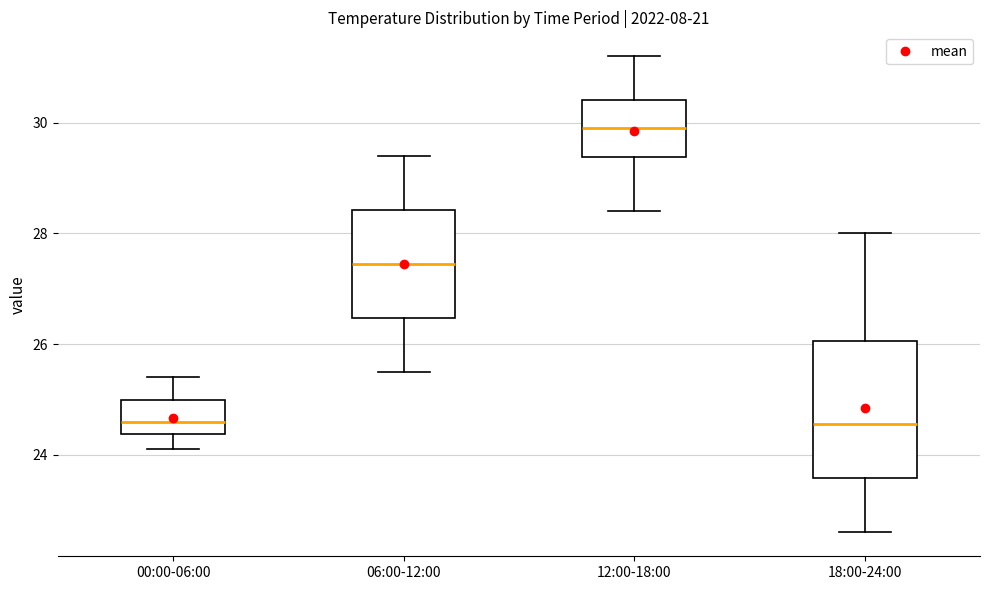

Reading left to right, read every box against the y-axis: the position of its median line, the range the box covers, and the ends of its whiskers. The values are not printed on the chart, so give them approximately, as read against the axis.

00:00-06:00: median 24.6, box 24.4 to 25.0, whiskers 24.2 to 25.4
06:00-12:00: median 27.4, box 26.4 to 28.4, whiskers 25.6 to 29.4
12:00-18:00: median 30.0, box 29.4 to 30.4, whiskers 28.4 to 31.2
18:00-24:00: median 24.6, box 23.6 to 26.0, whiskers 22.6 to 28.0